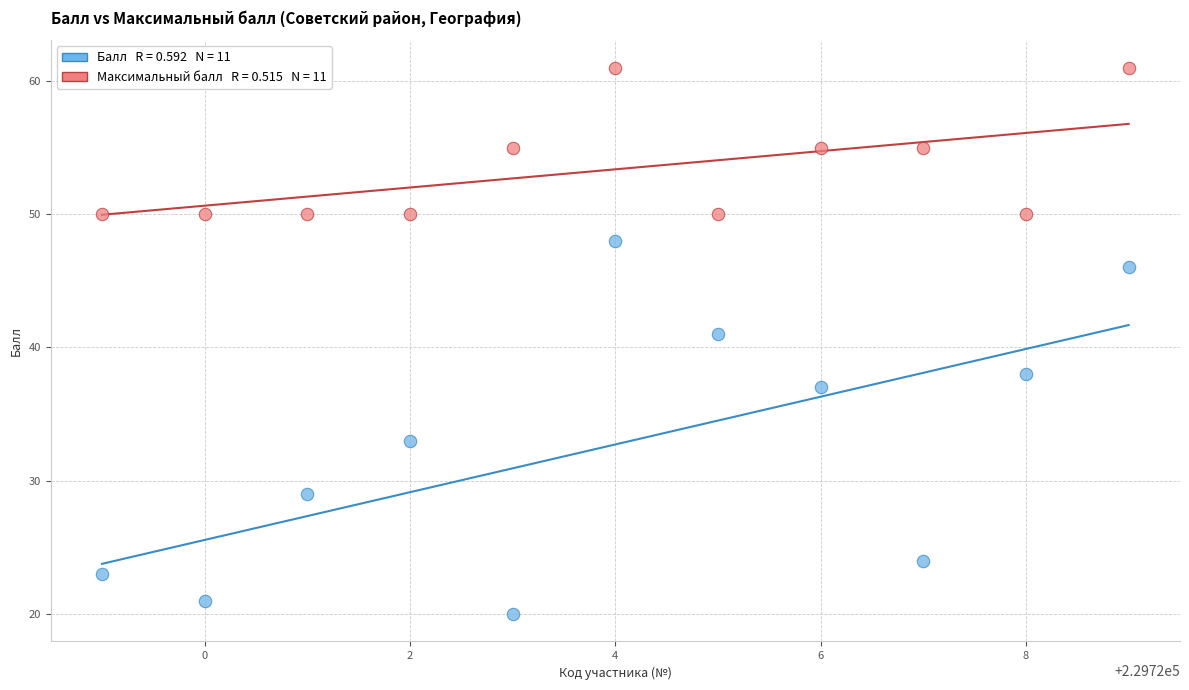

Across all data points, what is the range of Y values (max minus min)?

41